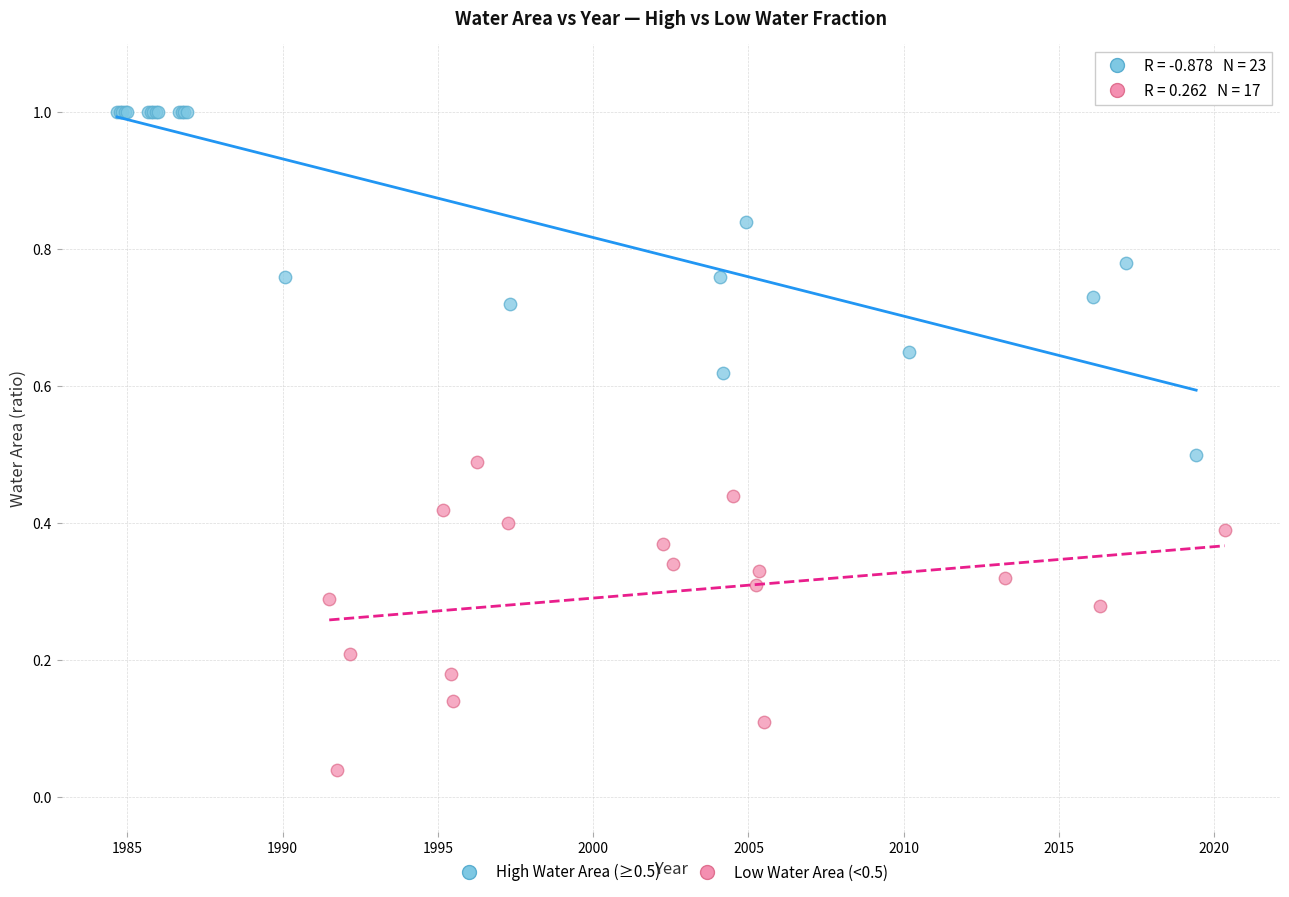

What are all the series names shown in the legend?

High Water Area (≥0.5), Low Water Area (<0.5)